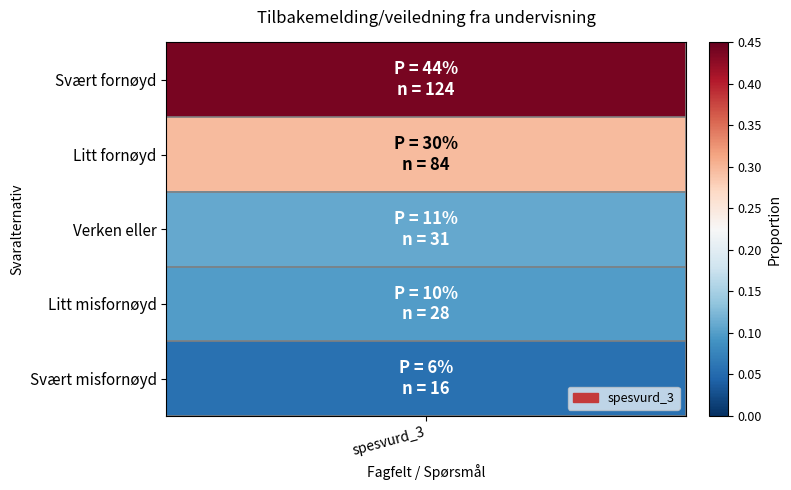

What value does the data have at Verken eller?

0.1